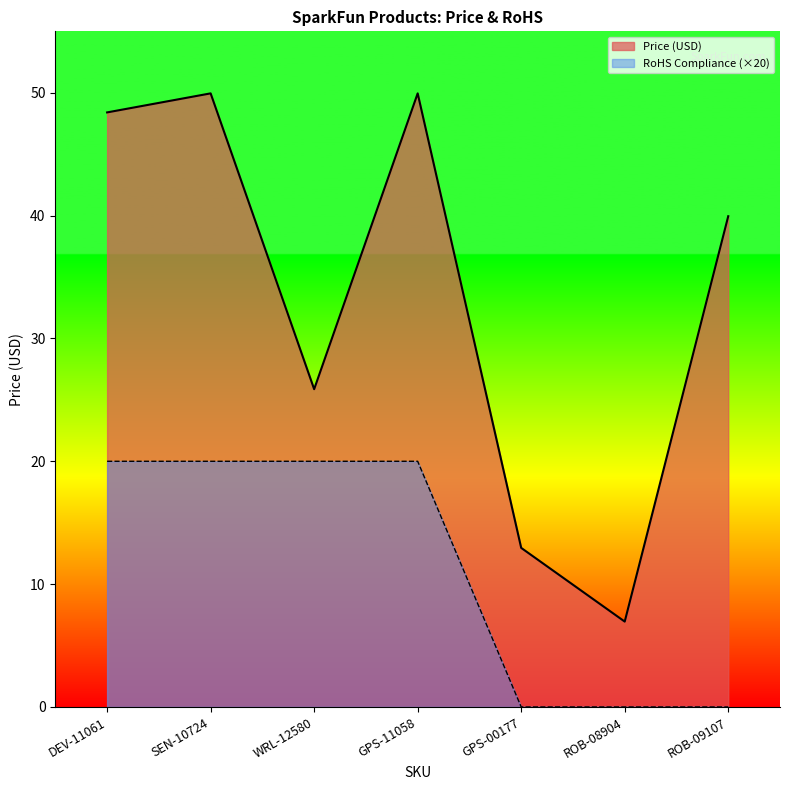

At how many categories does at least one series exceed 17?

5